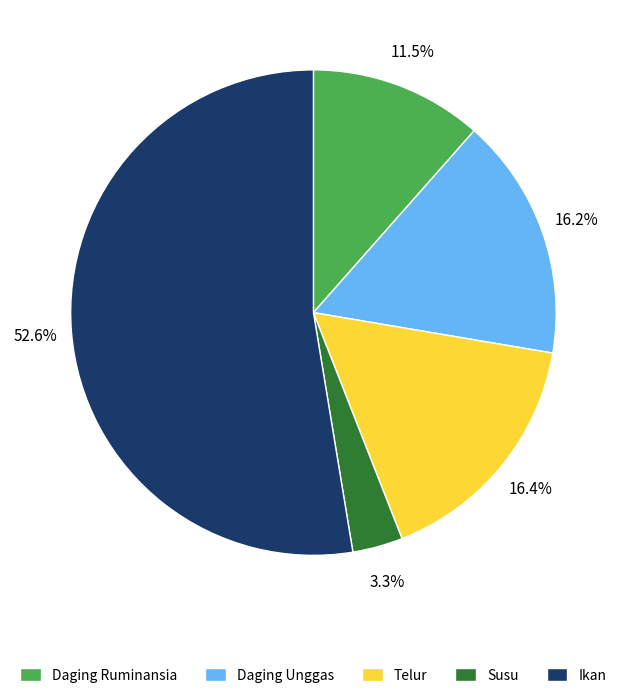

Between Daging Unggas and Susu, which is larger?

Daging Unggas